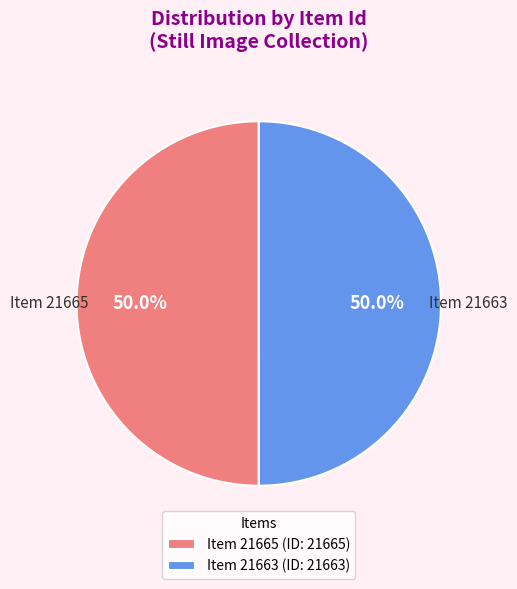

What is the ratio of the value at Item 21665 (ID: 21665) to the value at Item 21663 (ID: 21663)?

1.0